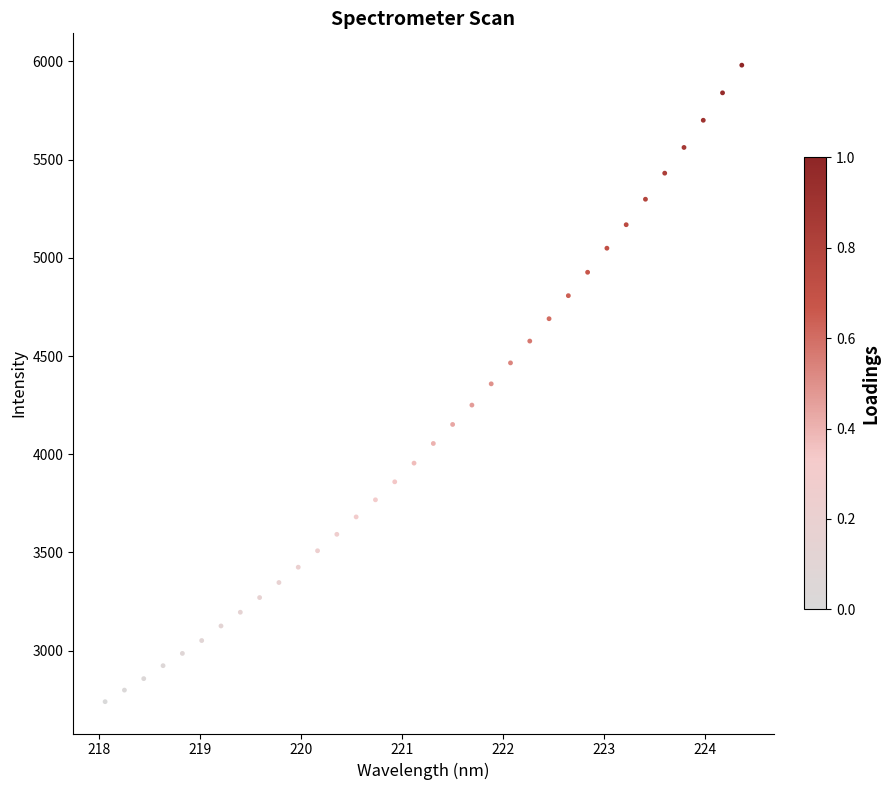

Count the number of points in this scatter plot.

34